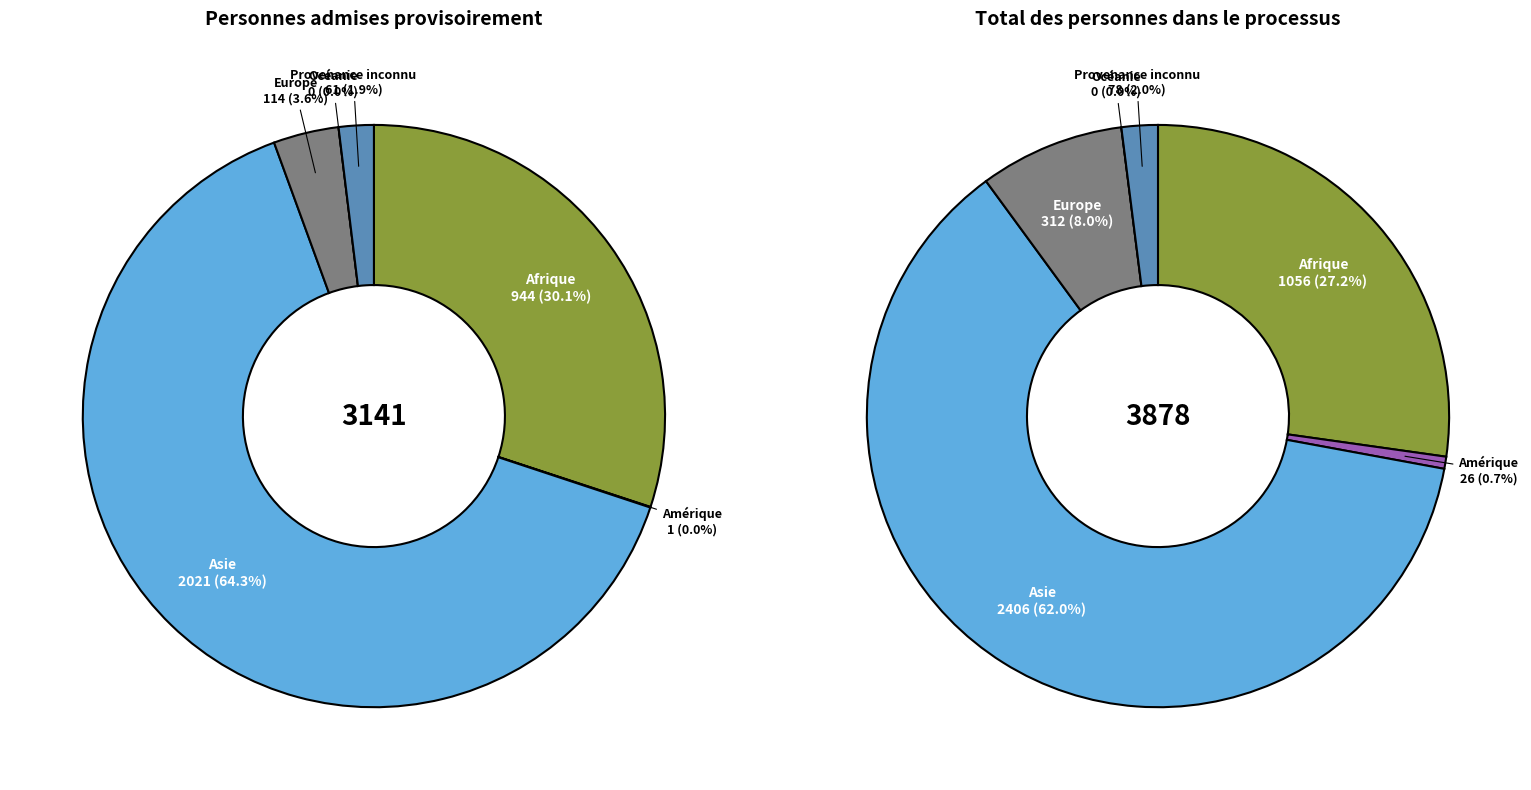

Does Afrique account for over 50% of the chart?

No